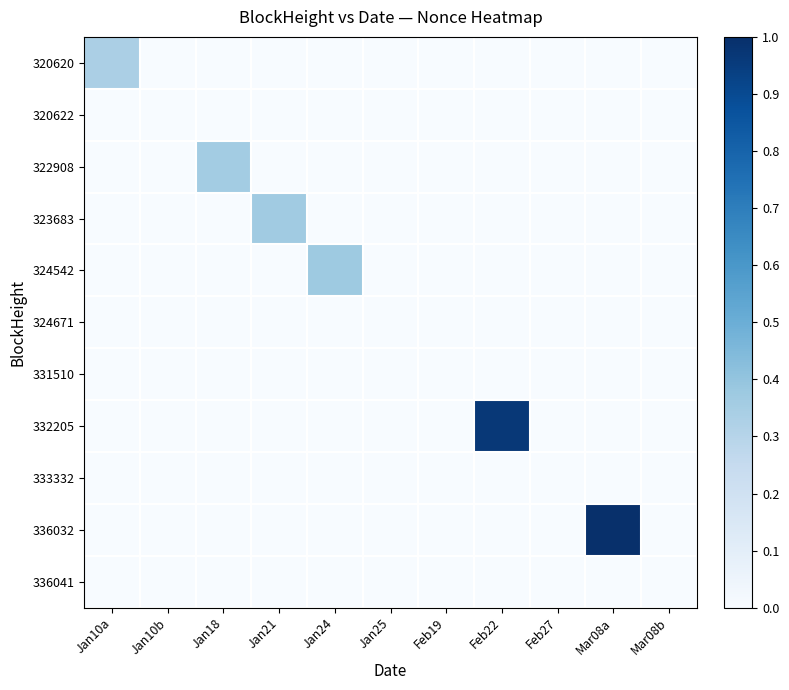

Reading left to right, what are all the values shown in this chart?

320620: Jan10a=0.3	Jan10b=0.0	Jan18=0.0	Jan21=0.0	Jan24=0.0	Jan25=0.0	Feb19=0.0	Feb22=0.0	Feb27=0.0	Mar08a=0.0	Mar08b=0.0
320622: Jan10a=0.0	Jan10b=0.0	Jan18=0.0	Jan21=0.0	Jan24=0.0	Jan25=0.0	Feb19=0.0	Feb22=0.0	Feb27=0.0	Mar08a=0.0	Mar08b=0.0
322908: Jan10a=0.0	Jan10b=0.0	Jan18=0.4	Jan21=0.0	Jan24=0.0	Jan25=0.0	Feb19=0.0	Feb22=0.0	Feb27=0.0	Mar08a=0.0	Mar08b=0.0
323683: Jan10a=0.0	Jan10b=0.0	Jan18=0.0	Jan21=0.4	Jan24=0.0	Jan25=0.0	Feb19=0.0	Feb22=0.0	Feb27=0.0	Mar08a=0.0	Mar08b=0.0
324542: Jan10a=0.0	Jan10b=0.0	Jan18=0.0	Jan21=0.0	Jan24=0.4	Jan25=0.0	Feb19=0.0	Feb22=0.0	Feb27=0.0	Mar08a=0.0	Mar08b=0.0
324671: Jan10a=0.0	Jan10b=0.0	Jan18=0.0	Jan21=0.0	Jan24=0.0	Jan25=0.0	Feb19=0.0	Feb22=0.0	Feb27=0.0	Mar08a=0.0	Mar08b=0.0
331510: Jan10a=0.0	Jan10b=0.0	Jan18=0.0	Jan21=0.0	Jan24=0.0	Jan25=0.0	Feb19=0.0	Feb22=0.0	Feb27=0.0	Mar08a=0.0	Mar08b=0.0
332205: Jan10a=0.0	Jan10b=0.0	Jan18=0.0	Jan21=0.0	Jan24=0.0	Jan25=0.0	Feb19=0.0	Feb22=1.0	Feb27=0.0	Mar08a=0.0	Mar08b=0.0
333332: Jan10a=0.0	Jan10b=0.0	Jan18=0.0	Jan21=0.0	Jan24=0.0	Jan25=0.0	Feb19=0.0	Feb22=0.0	Feb27=0.0	Mar08a=0.0	Mar08b=0.0
336032: Jan10a=0.0	Jan10b=0.0	Jan18=0.0	Jan21=0.0	Jan24=0.0	Jan25=0.0	Feb19=0.0	Feb22=0.0	Feb27=0.0	Mar08a=1.0	Mar08b=0.0
336041: Jan10a=0.0	Jan10b=0.0	Jan18=0.0	Jan21=0.0	Jan24=0.0	Jan25=0.0	Feb19=0.0	Feb22=0.0	Feb27=0.0	Mar08a=0.0	Mar08b=0.0